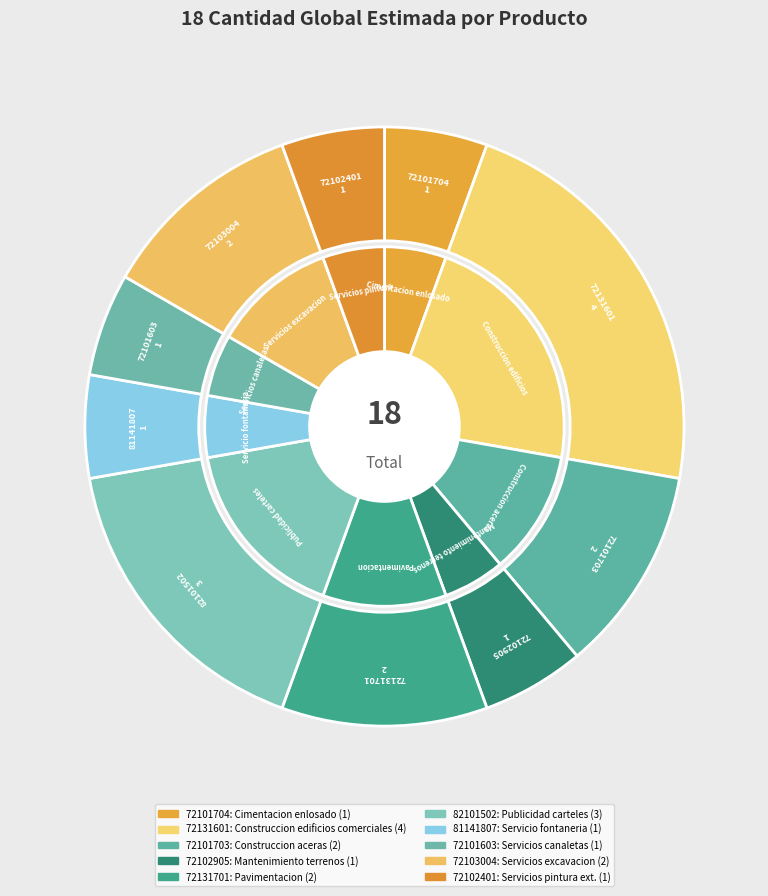

Is there a majority slice in this chart?

No